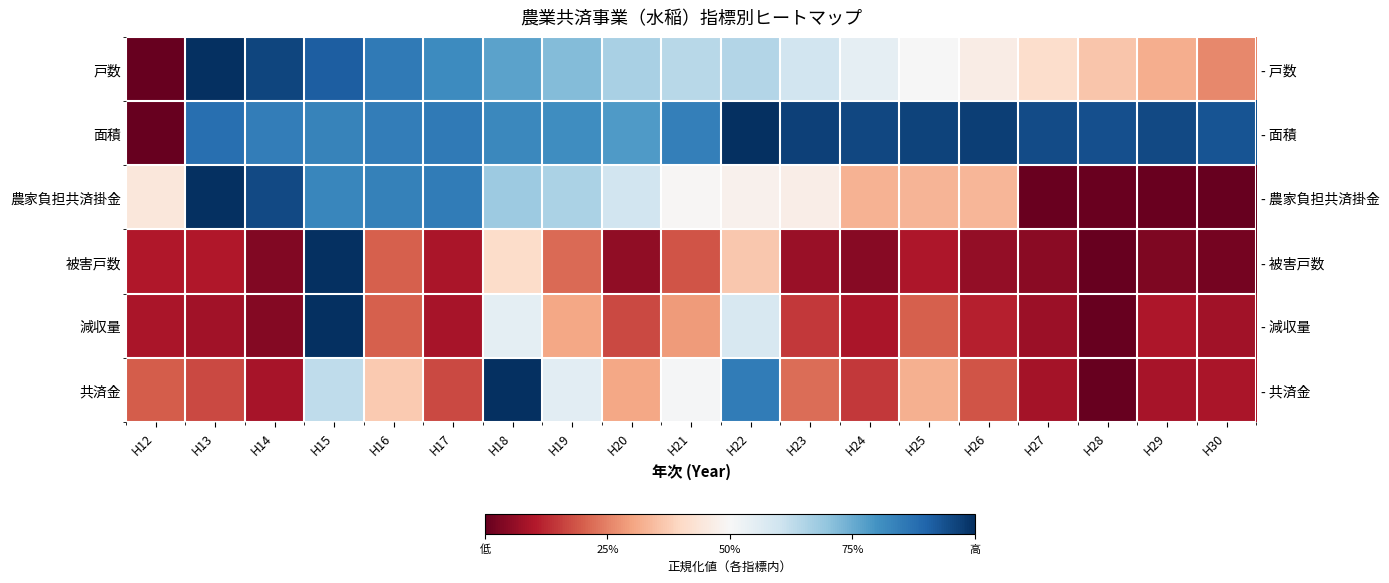

At H15, list the series in order from largest to smallest.

被害戸数, 減収量, 戸数, 面積, 農家負担共済掛金, 共済金